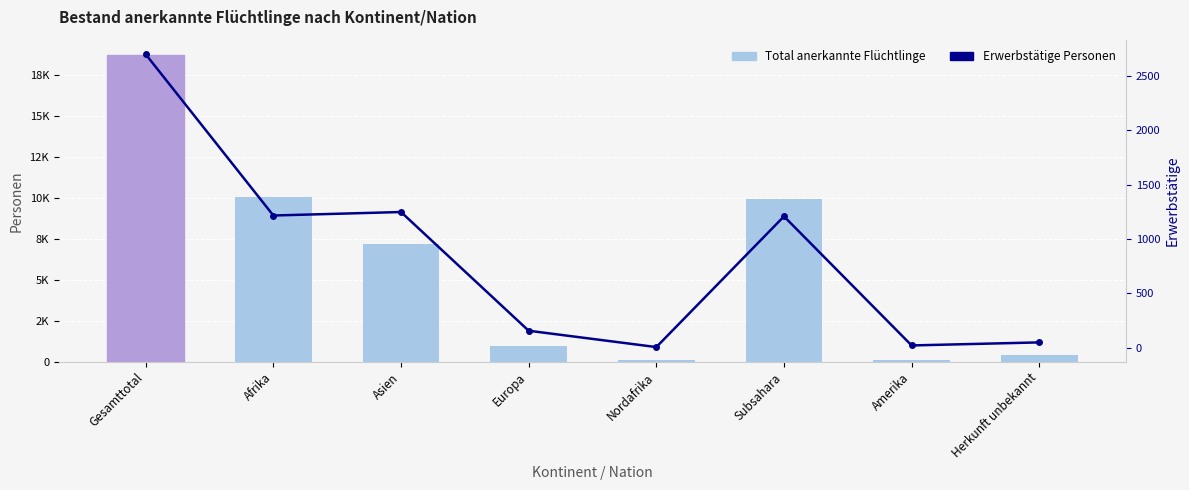

What is the value of the Total anerkannte Flüchtlinge bar at the 6th from the left?

9947